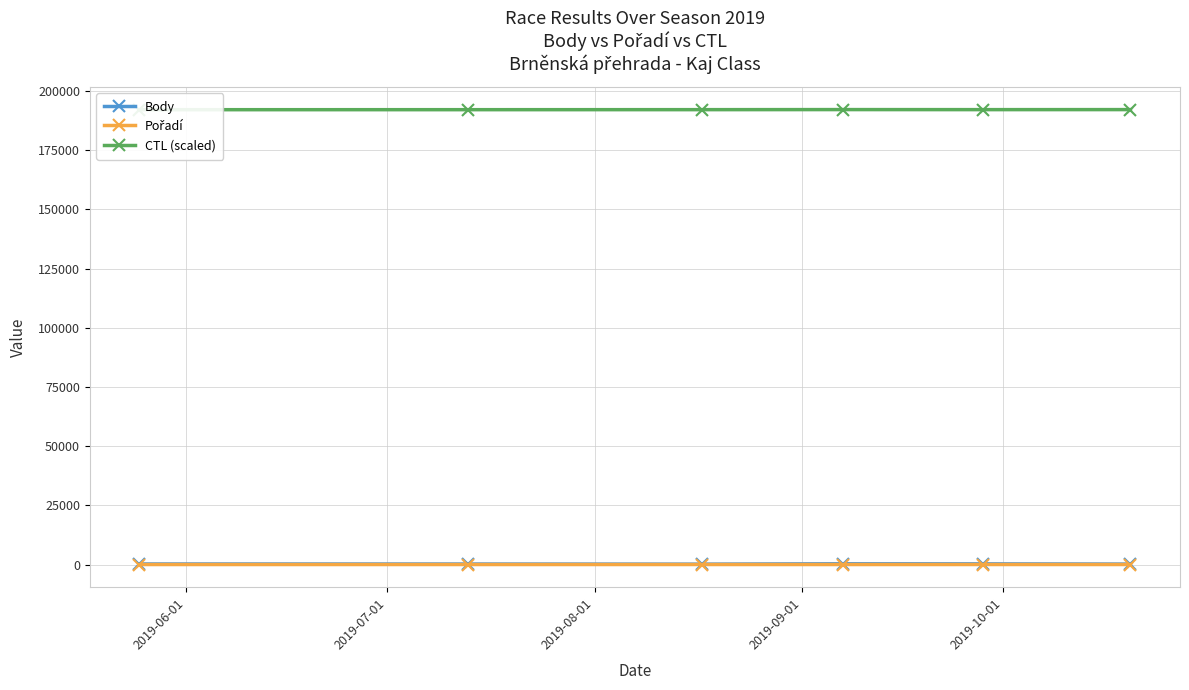

True or false: Body has more than 0 points higher than both neighbors.

True